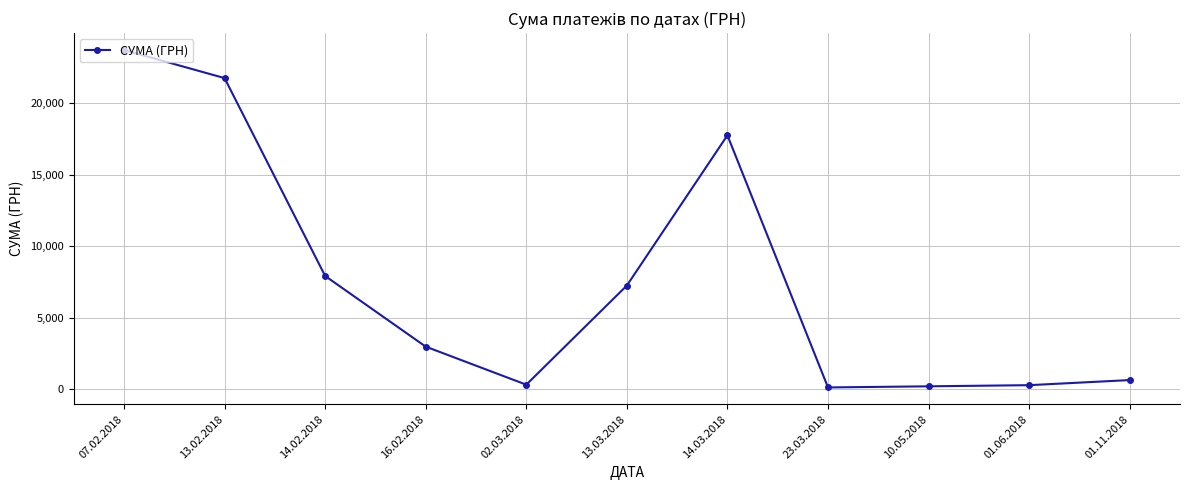

Which has a higher value, 13.02.2018 or 01.11.2018?

13.02.2018